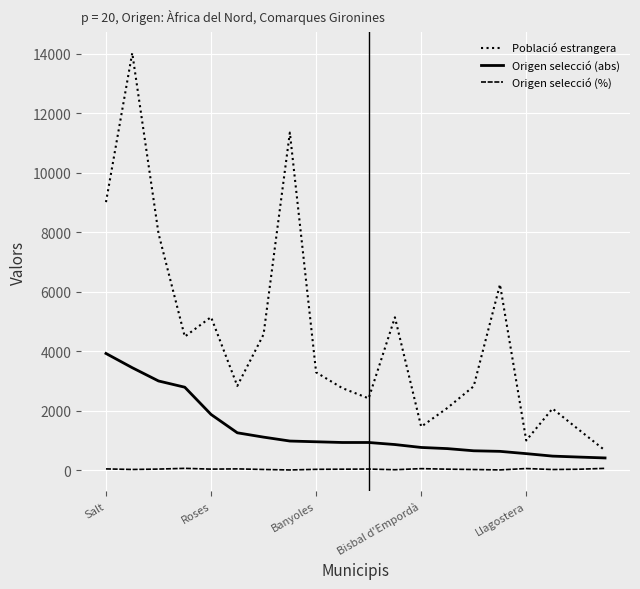

What is the greatest value displayed?

14034.0